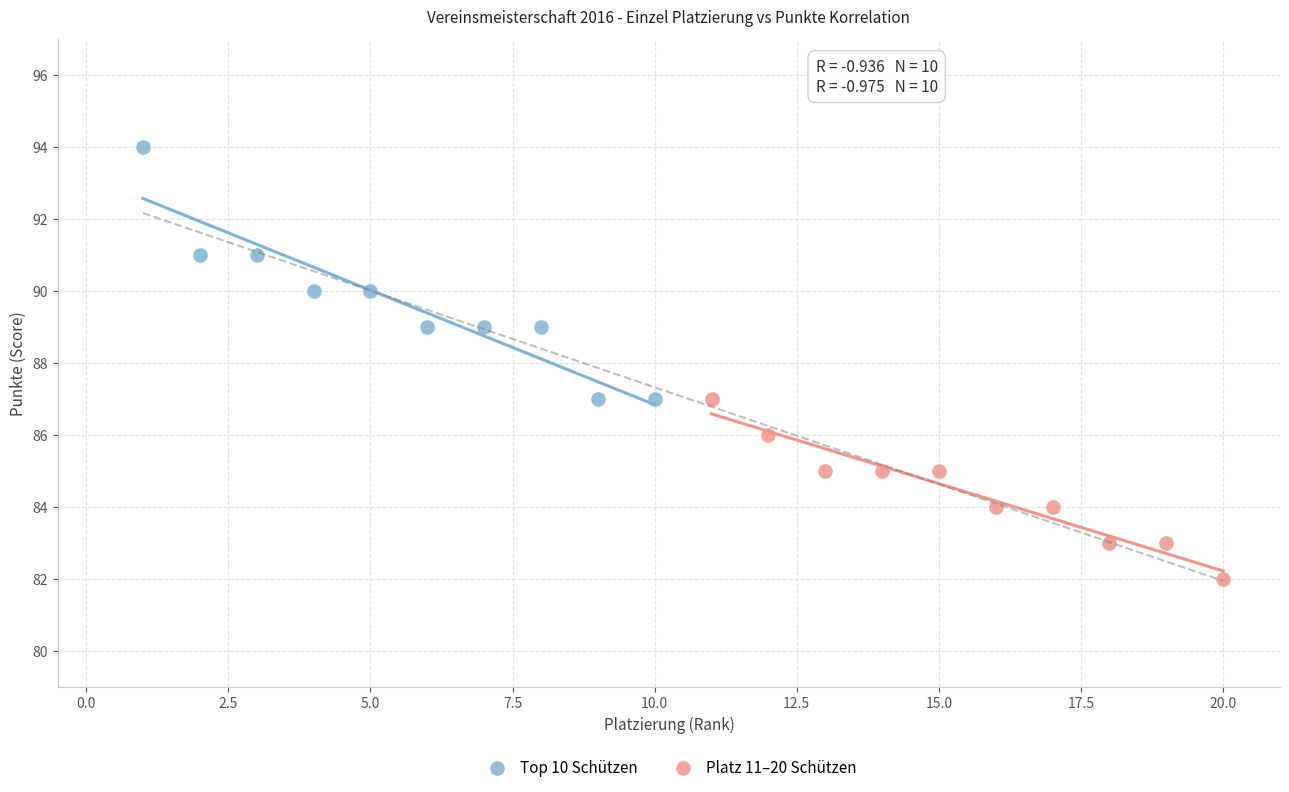

What are all the series names shown in the legend?

Top 10 Schützen, Platz 11–20 Schützen